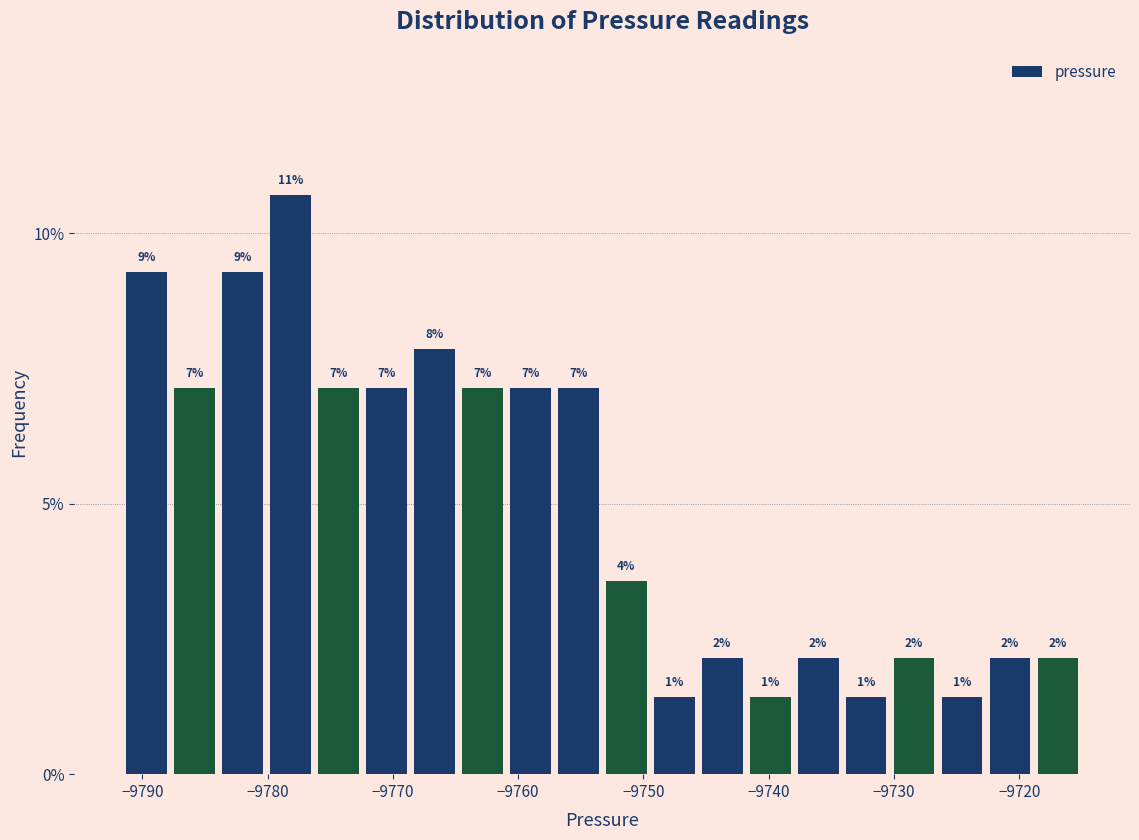

Around what value on the x-axis is the tallest bar? Give the approximate position of its centre, as read against the axis.

-9778